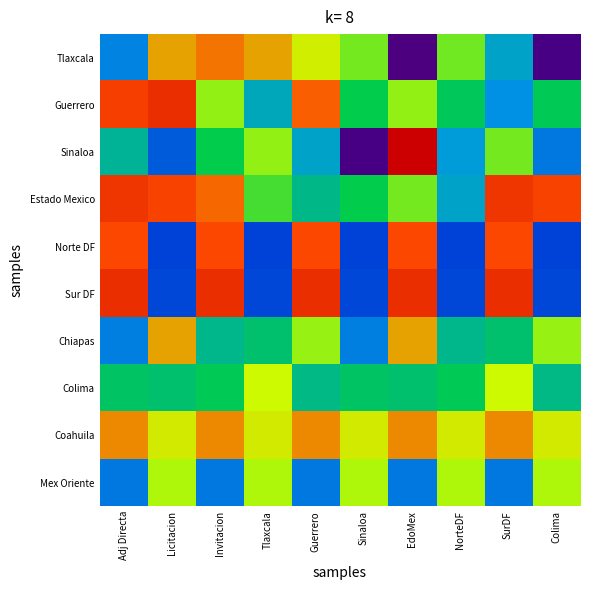

Between Guerrero and Licitacion, which is larger?

Licitacion